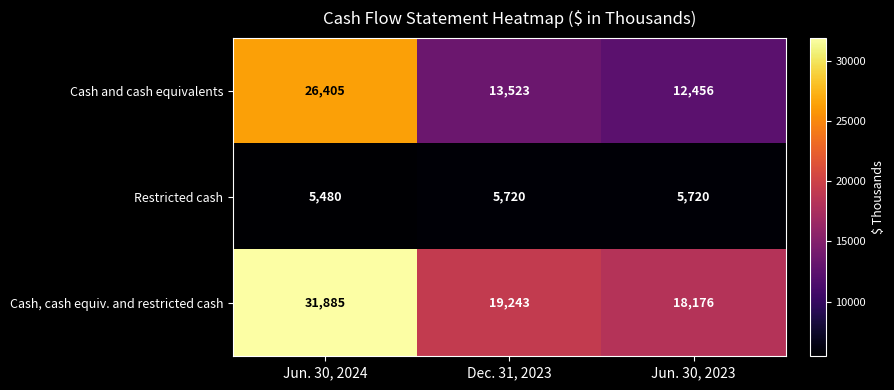

At which label does Cash and cash equivalents reach its minimum?

Jun. 30, 2023